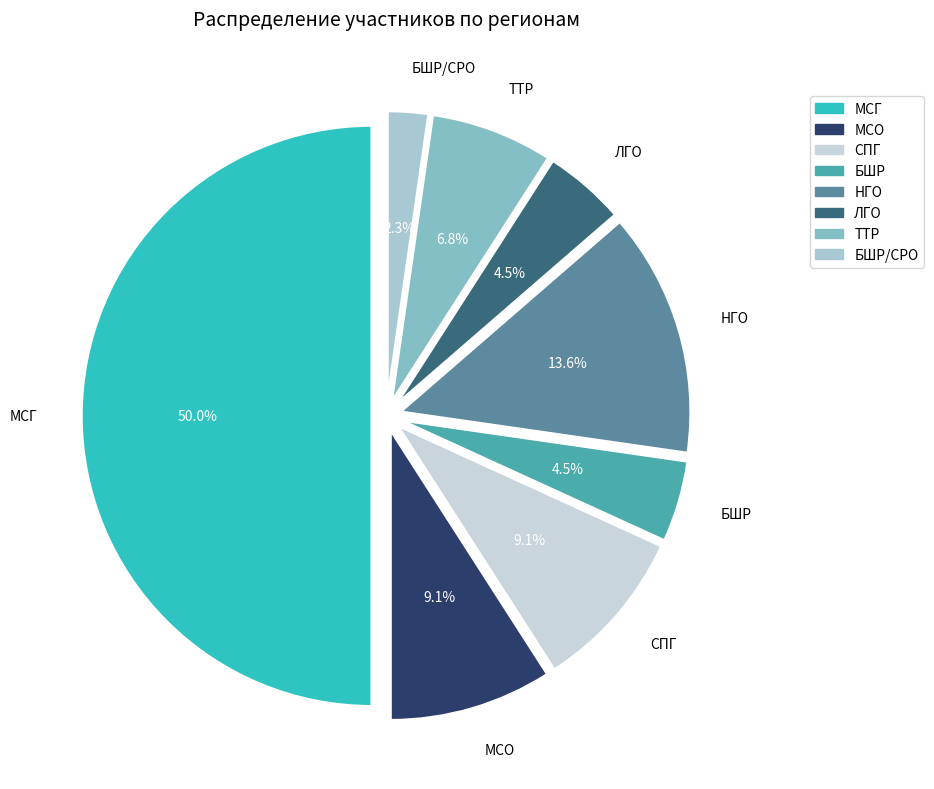

To the nearest percent, what is the difference between the largest and smallest slice percentages?

48%